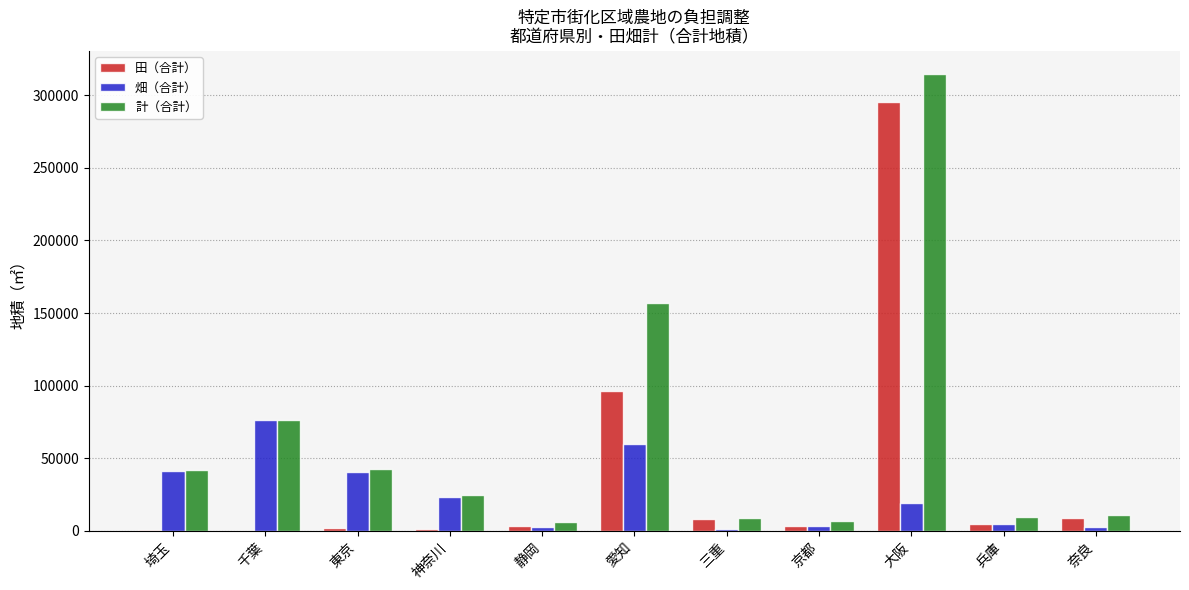

True or false: 計（合計） has a value of 41872 at 千葉.

False